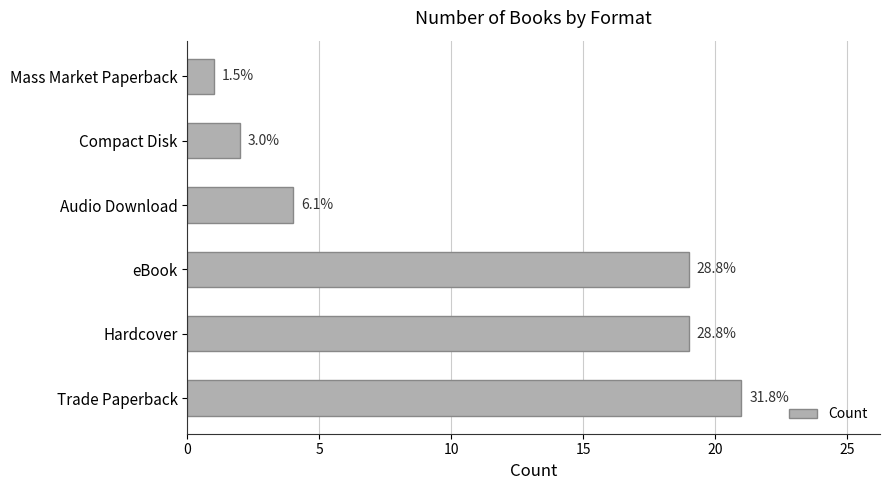

Are the bars horizontal?

Yes